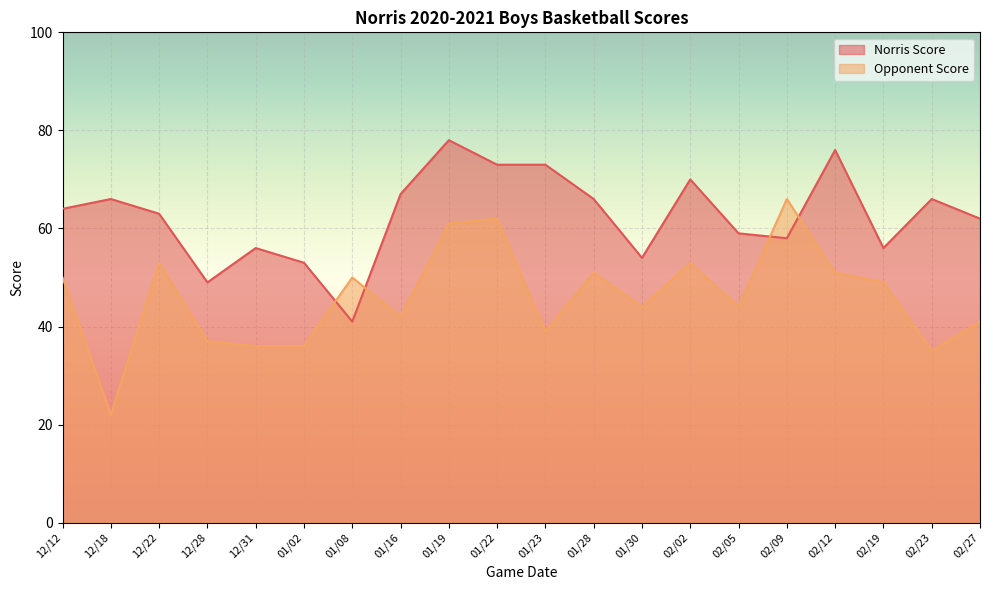

List the series in order of their overall mean, highest first.

Norris Score, Opponent Score